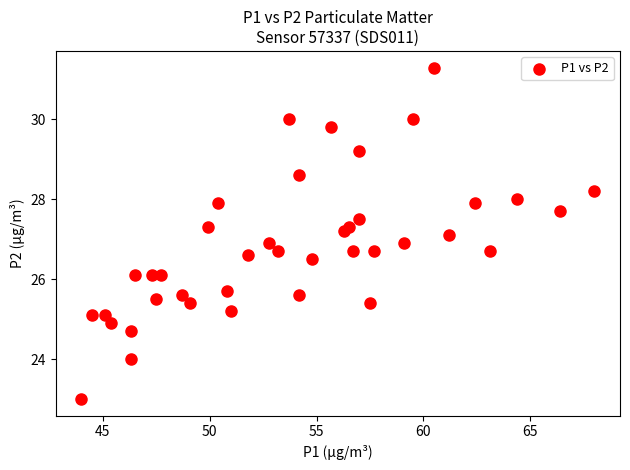

What is the range of X values (max minus min)?

24.0